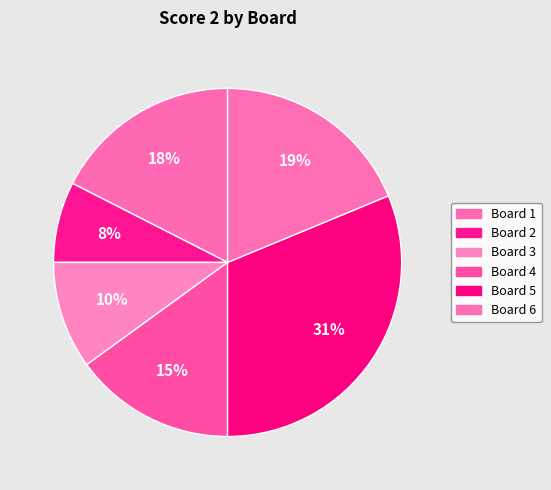

How many slices are in this pie chart?

6